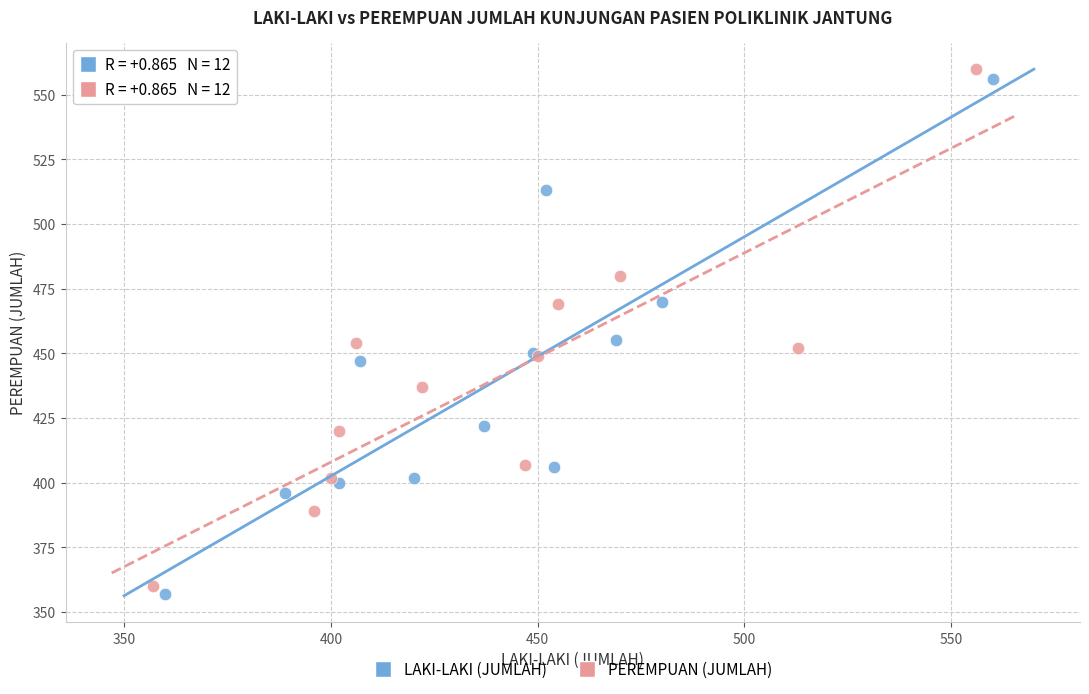

Which series has the widest spread of Y values?

PEREMPUAN (JUMLAH)